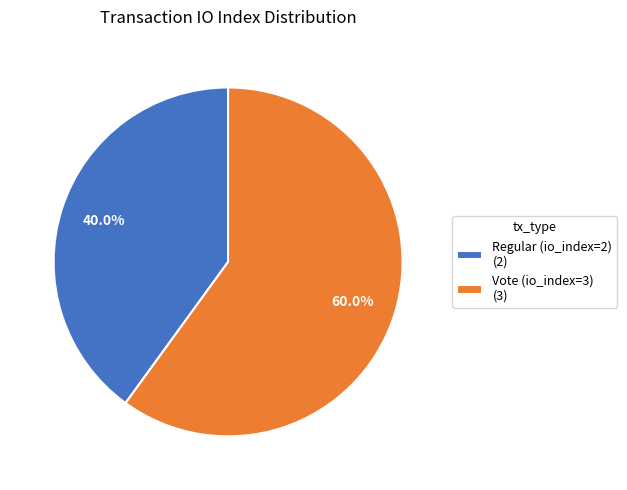

Approximately how many times larger is the value at Vote (io_index=3) compared to Regular (io_index=2)?

1.5